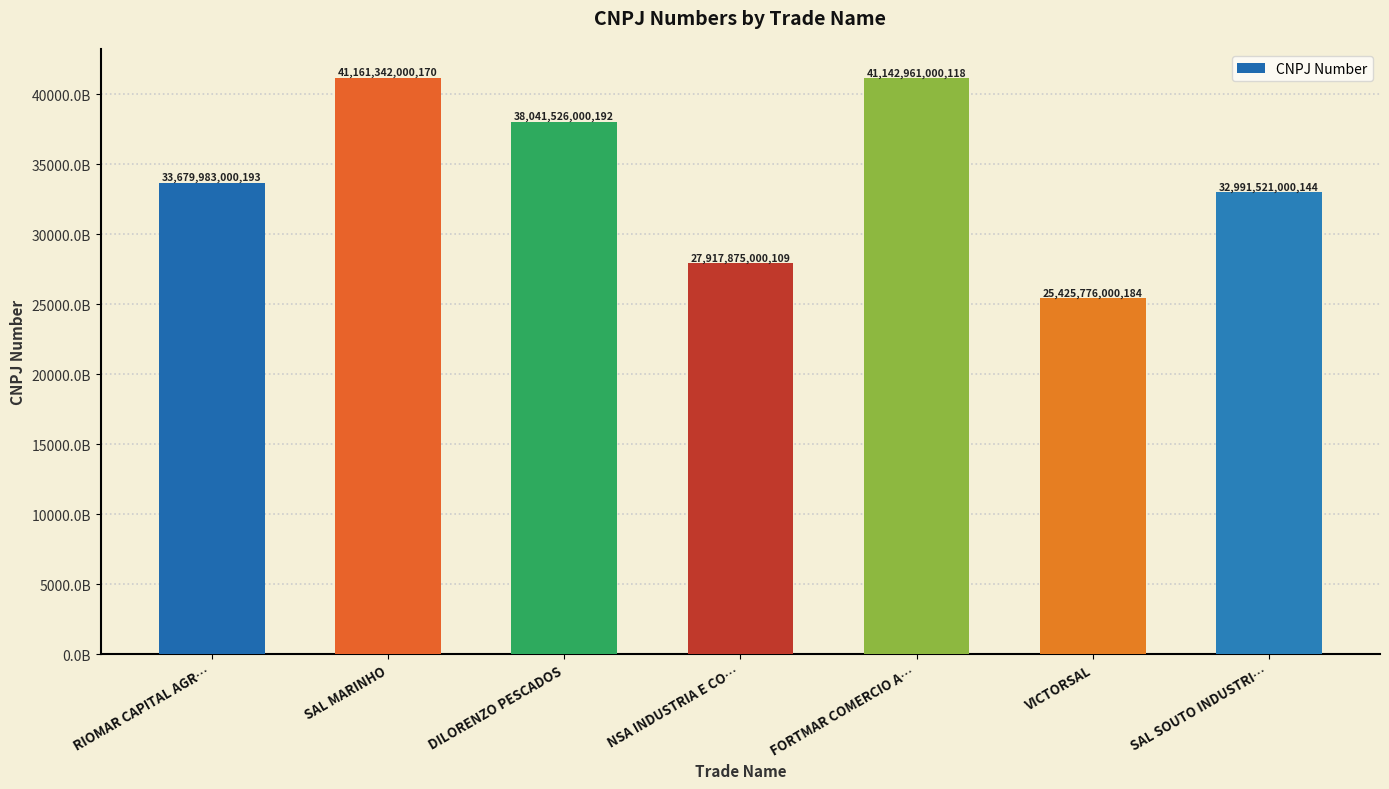

Which has a higher value, NSA INDUSTRIA E CO… or DILORENZO PESCADOS?

DILORENZO PESCADOS